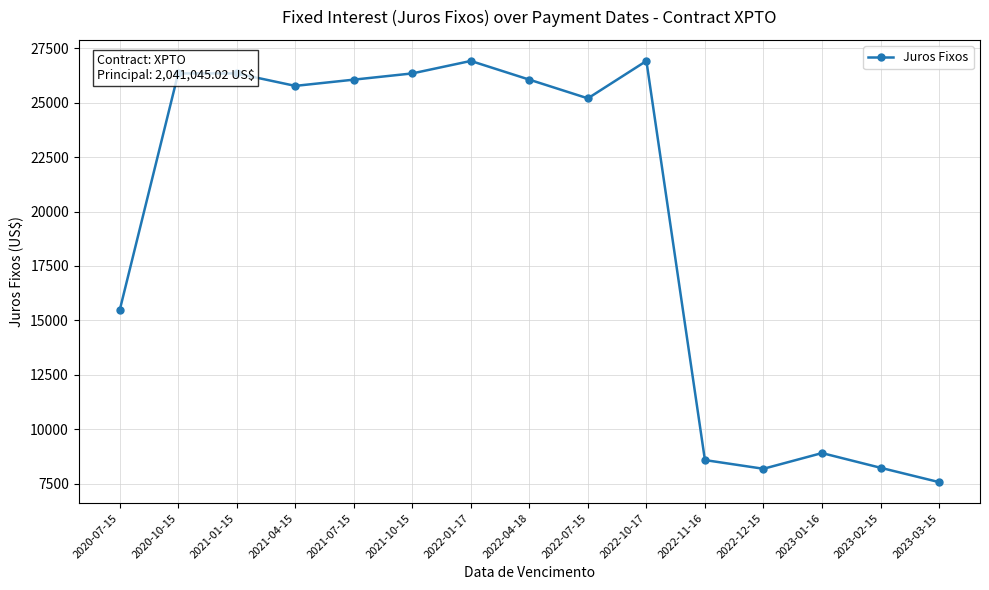

What is the label of the 11th point from the right?

2021-07-15